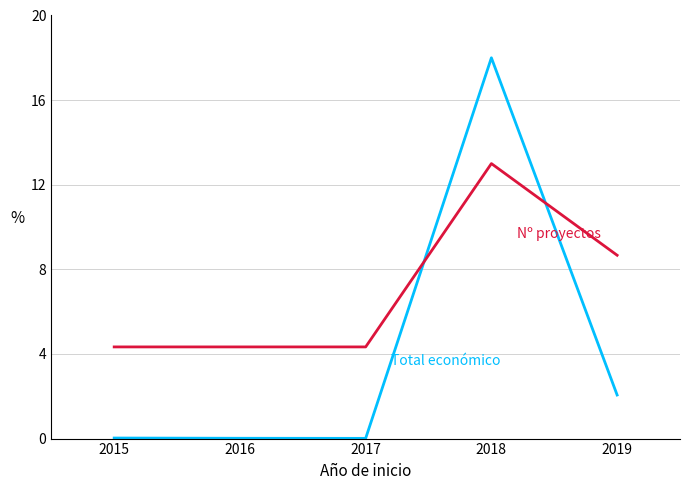

What is the greatest value displayed?

18.0